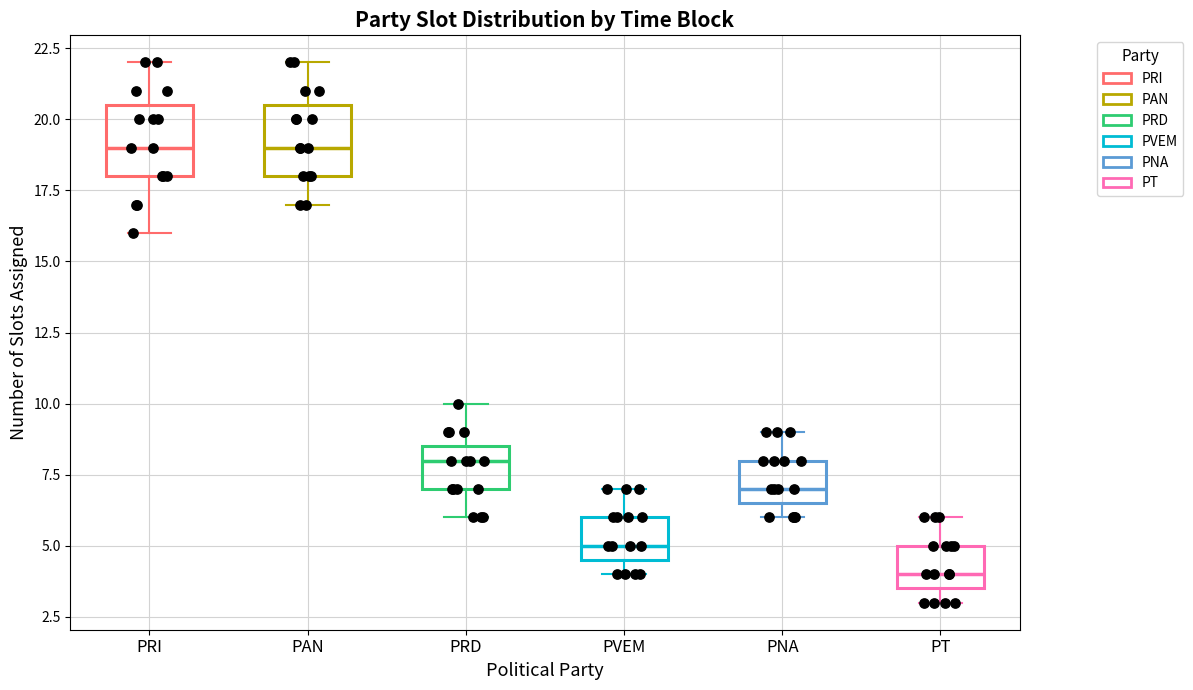

Reading left to right, transcribe this box plot: for each box, give where its median line is, the range the box spans, and where its two whiskers end, as read against the y-axis. The values are not printed on the chart, so give them approximately, as read against the axis.

PRI: median 19.0, box 18.0 to 20.5, whiskers 16.0 to 22.0
PAN: median 19.0, box 18.0 to 20.5, whiskers 17.0 to 22.0
PRD: median 8.0, box 7.0 to 8.5, whiskers 6.0 to 10.0
PVEM: median 5.0, box 4.5 to 6.0, whiskers 4.0 to 7.0
PNA: median 7.0, box 6.5 to 8.0, whiskers 6.0 to 9.0
PT: median 4.0, box 3.5 to 5.0, whiskers 3.0 to 6.0